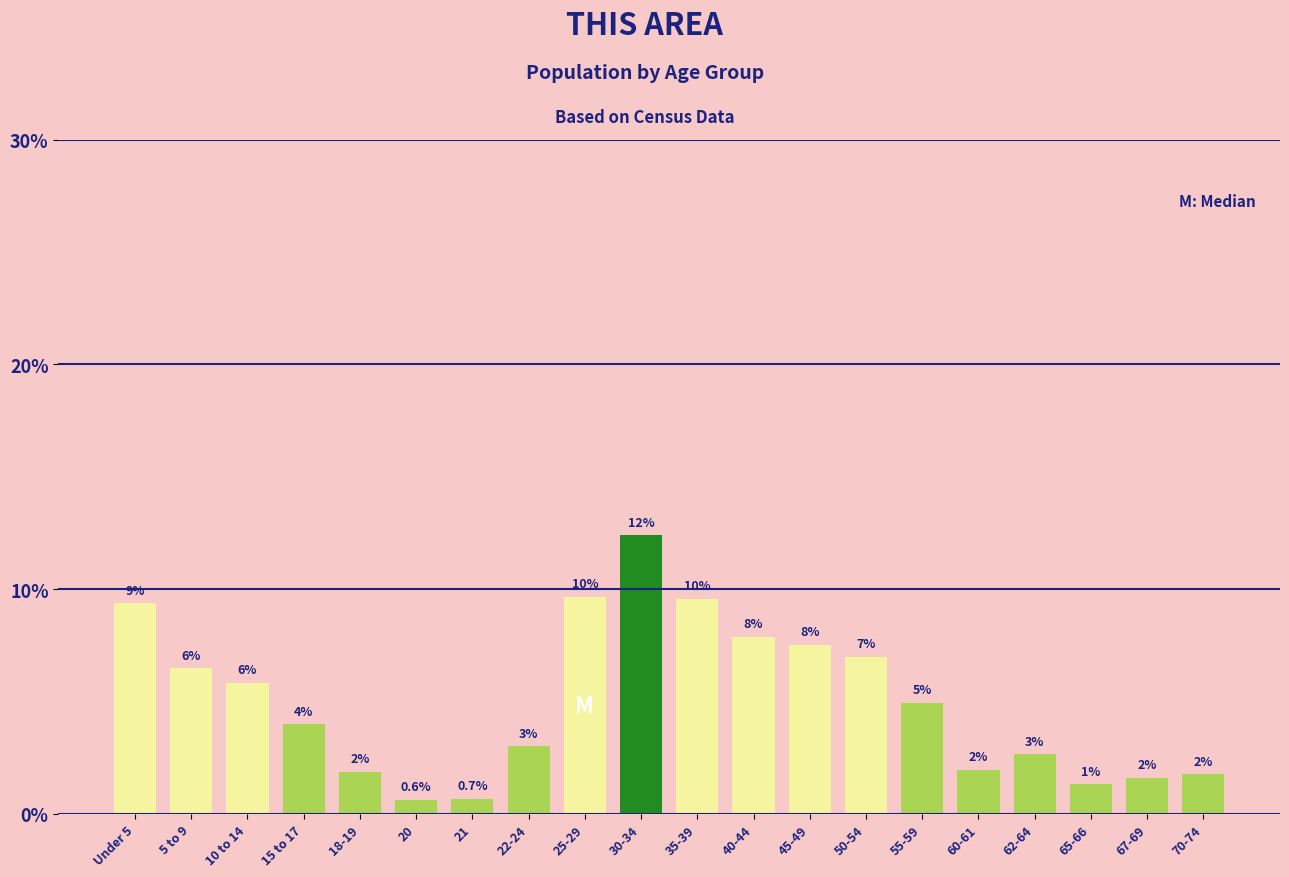

Between 65-66 and 60-61, which is larger?

60-61